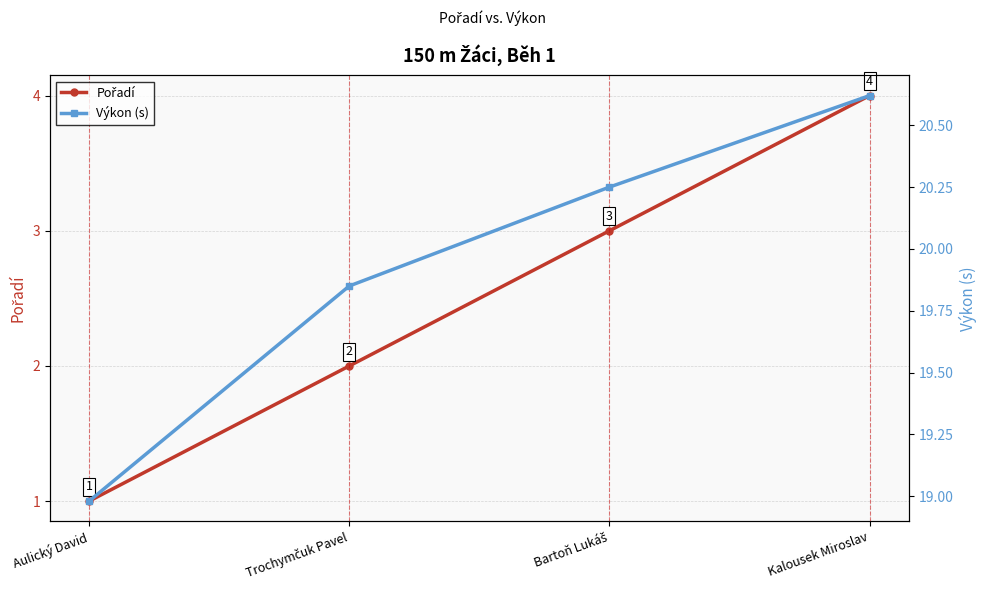

What is the total value across all series at Aulický David?

20.0